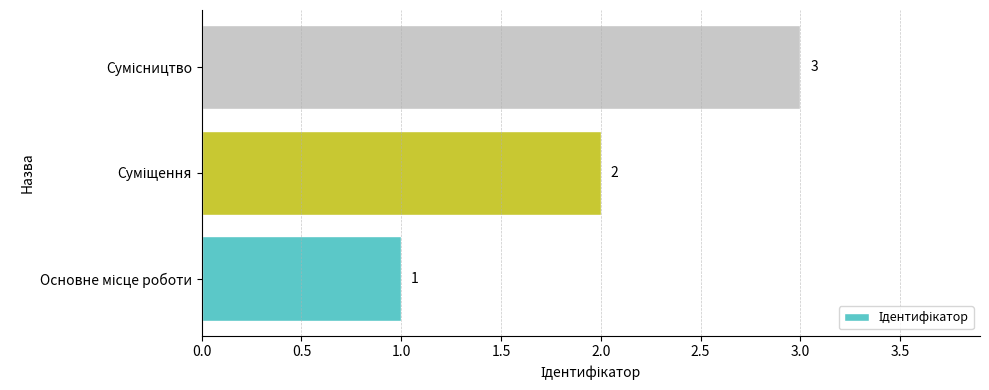

What is the maximum value shown in the chart?

3